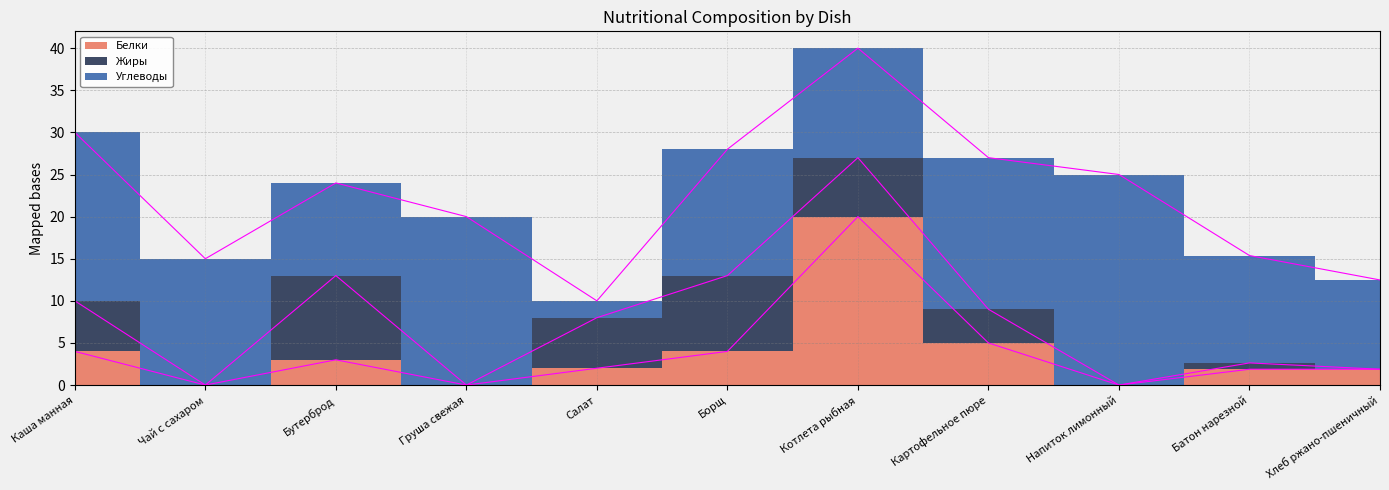

What is the sum of all Жиры values?

42.8